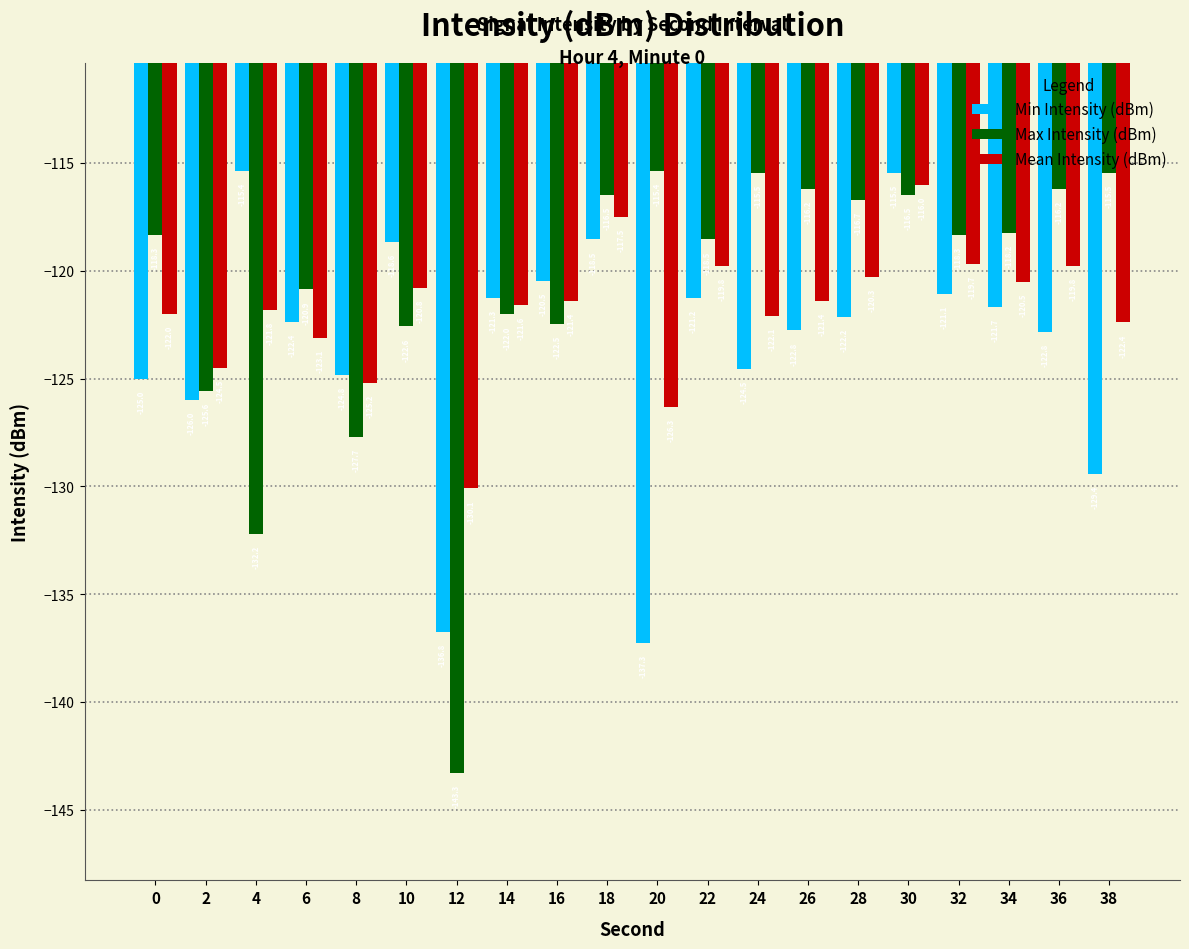

Reading right to left, transcribe all the data shown in this chart.

Min Intensity (dBm): 38=-129.4	36=-122.8	34=-121.7	32=-121.1	30=-115.5	28=-122.2	26=-122.8	24=-124.5	22=-121.2	20=-137.3	18=-118.5	16=-120.5	14=-121.3	12=-136.8	10=-118.6	8=-124.8	6=-122.4	4=-115.4	2=-126.0	0=-125.0
Max Intensity (dBm): 38=-115.5	36=-116.2	34=-118.2	32=-118.3	30=-116.5	28=-116.7	26=-116.2	24=-115.5	22=-118.5	20=-115.4	18=-116.5	16=-122.5	14=-122.0	12=-143.3	10=-122.6	8=-127.7	6=-120.9	4=-132.2	2=-125.6	0=-118.3
Mean Intensity (dBm): 38=-122.4	36=-119.8	34=-120.5	32=-119.7	30=-116.0	28=-120.3	26=-121.4	24=-122.1	22=-119.8	20=-126.3	18=-117.5	16=-121.4	14=-121.6	12=-130.1	10=-120.8	8=-125.2	6=-123.1	4=-121.8	2=-124.5	0=-122.0